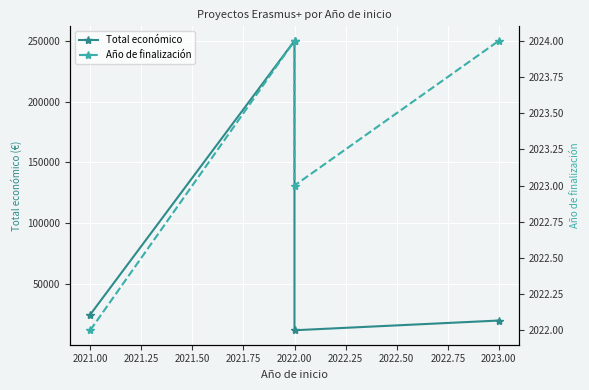

Reading right to left, list all the values displayed in this chart.

Total económico: 19990	12000	250000	24848
Año de finalización: 2024	2023	2024	2022